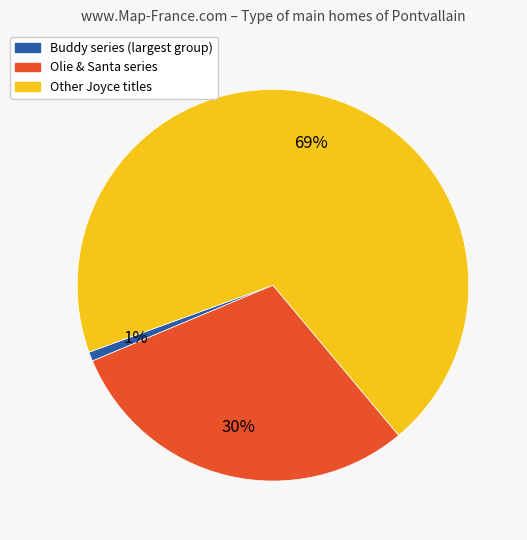

To the nearest percent, what is the average slice percentage?

33%